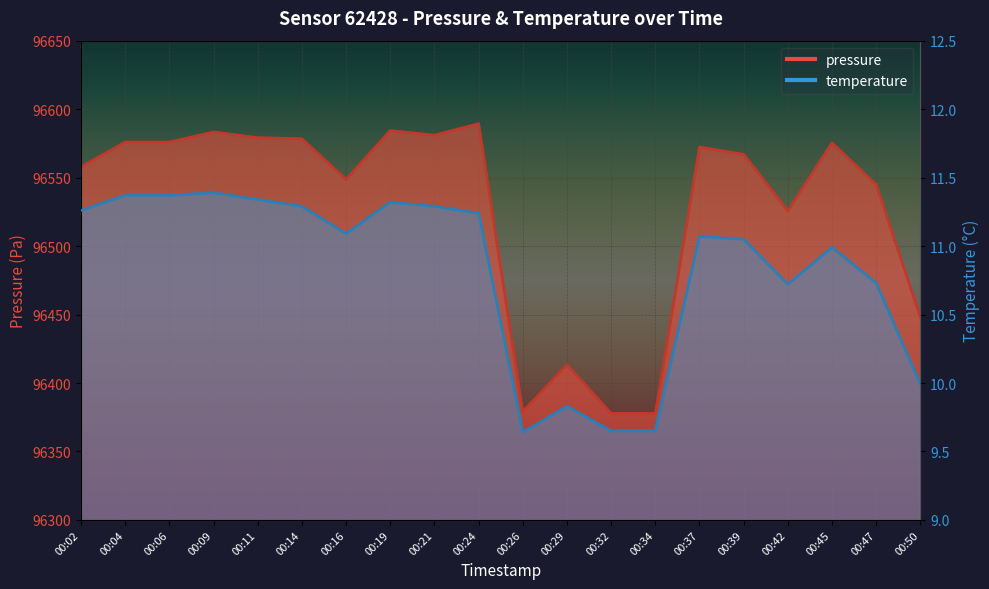

True or false: pressure and temperature cross at least once.

False